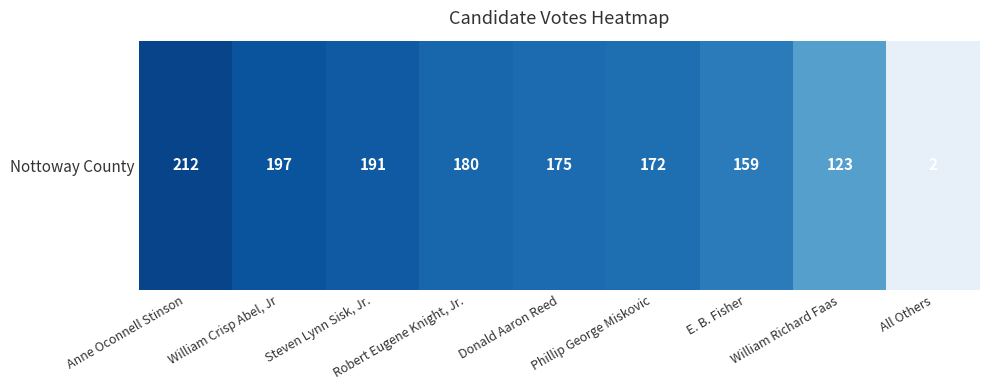

Reading left to right, transcribe all the data shown in this chart.

212	197	191	180	175	172	159	123	2